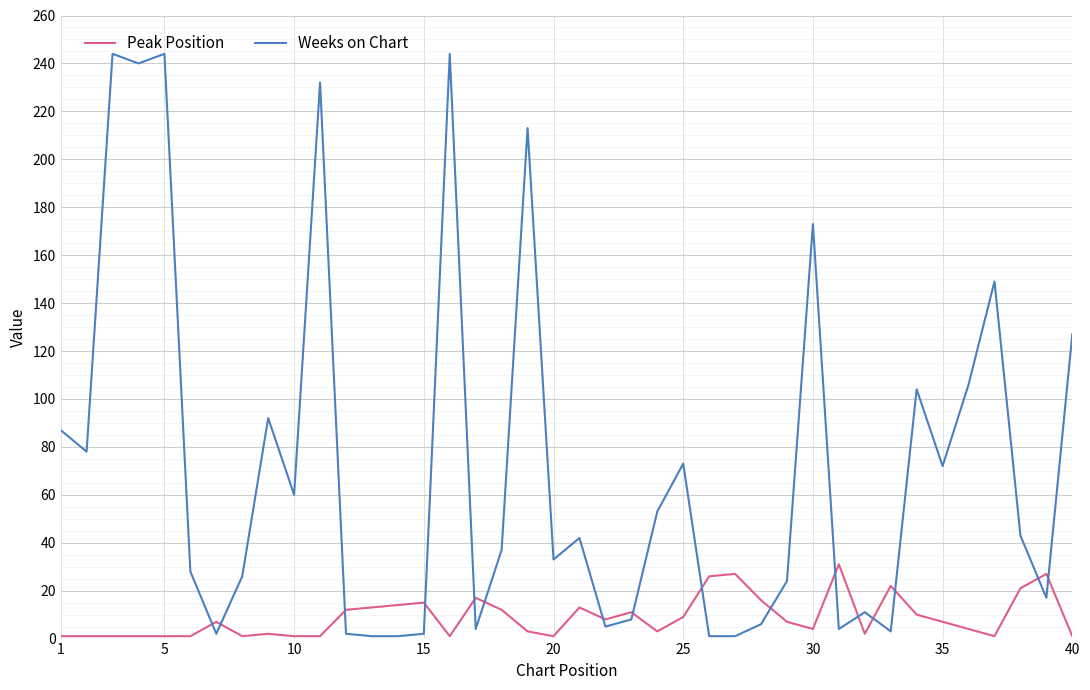

Which series has the widest spread of values?

Weeks on Chart